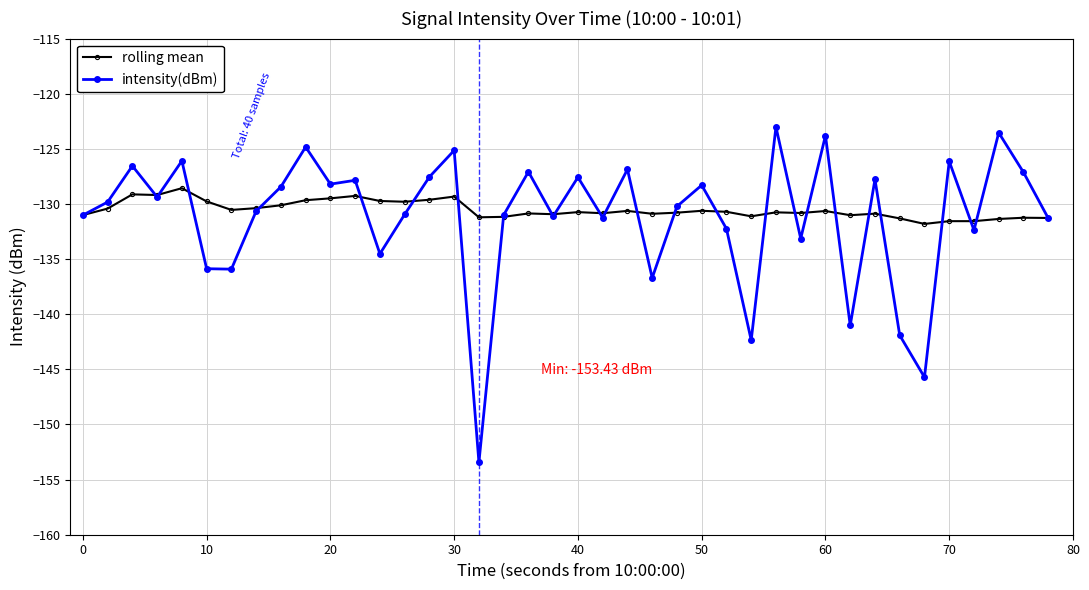

What is the value of the intensity(dBm) point at the 28th from the left?

-142.4